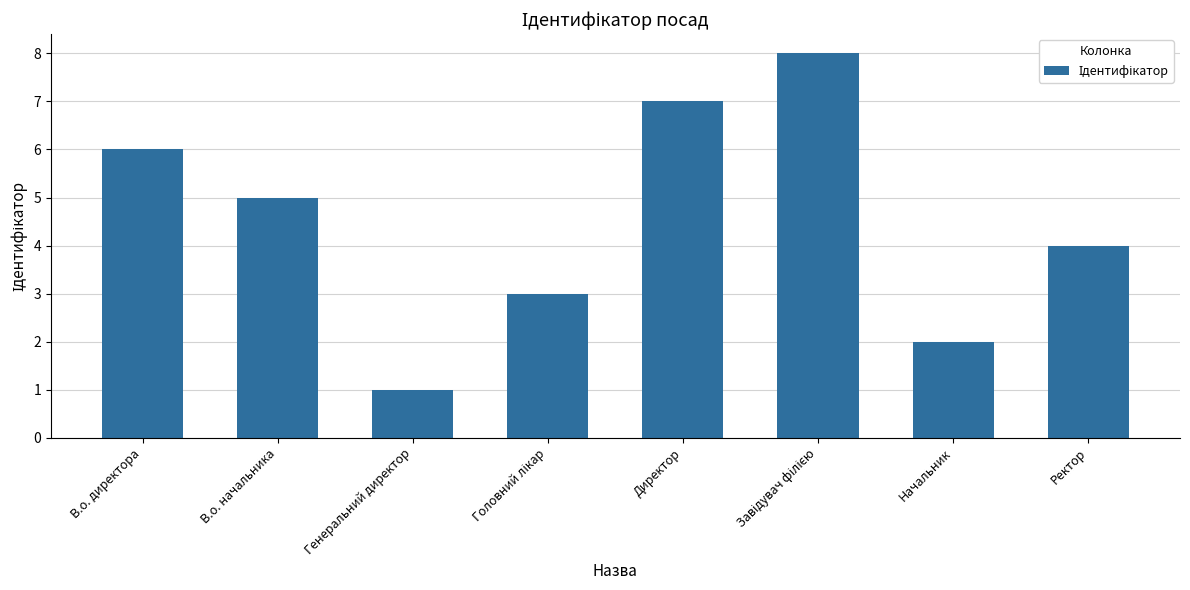

How many data points are less than 5?

4